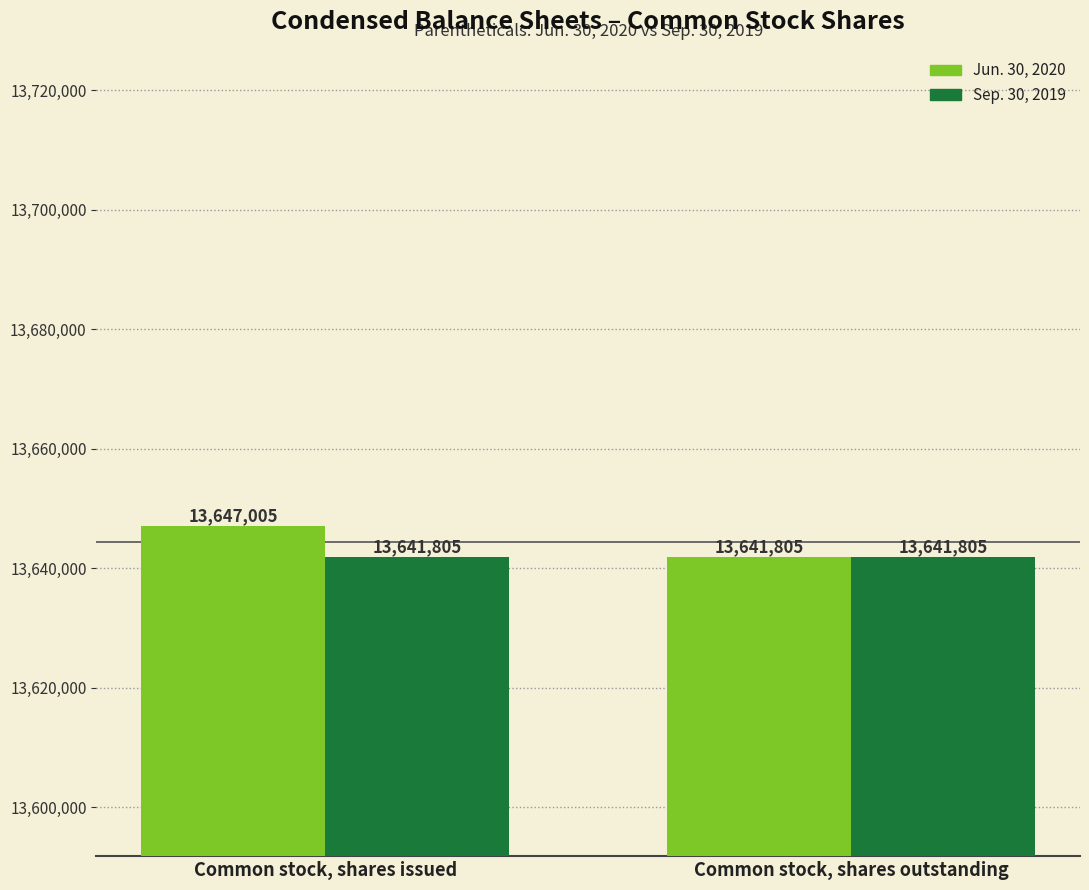

How many groups of bars are there?

2